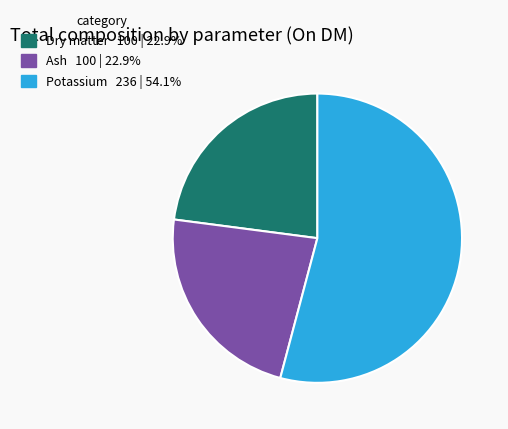

Is there a majority slice in this chart?

Yes